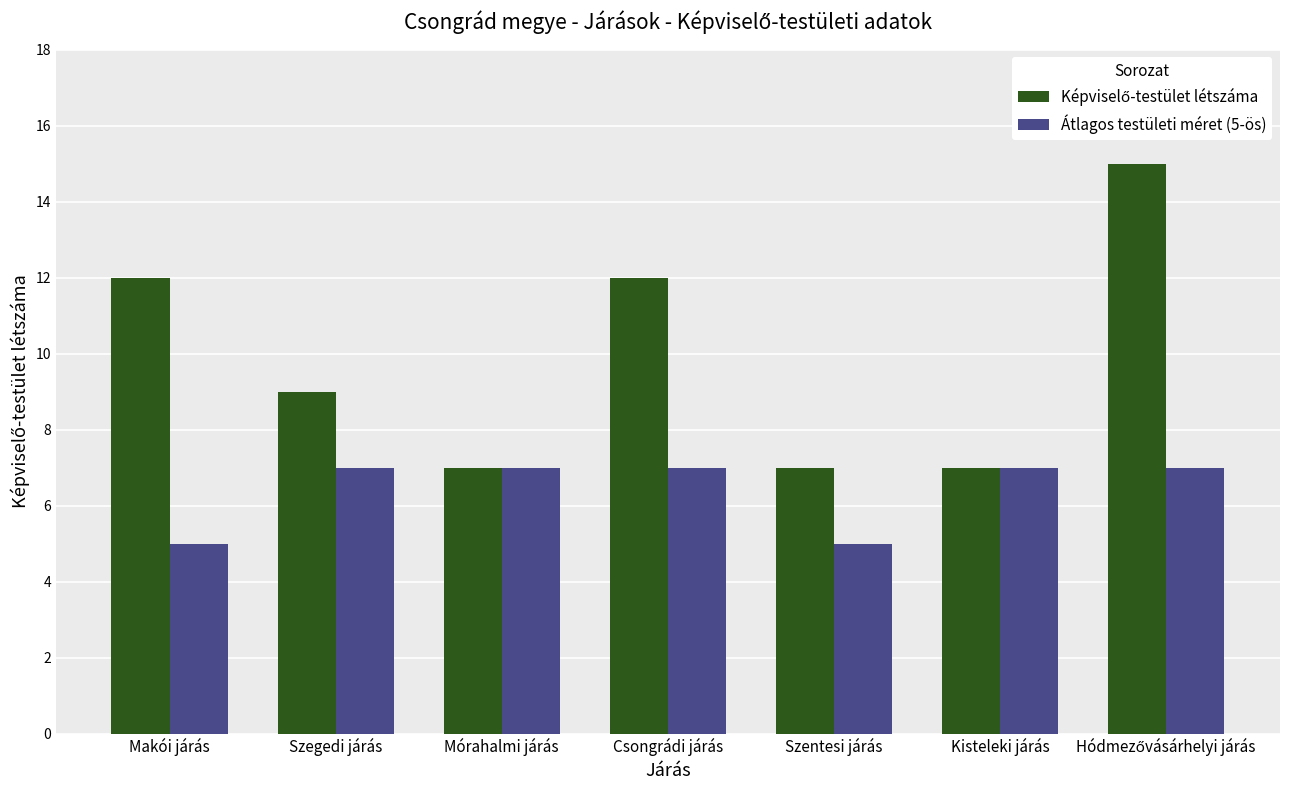

At how many categories does at least one series exceed 8?

4